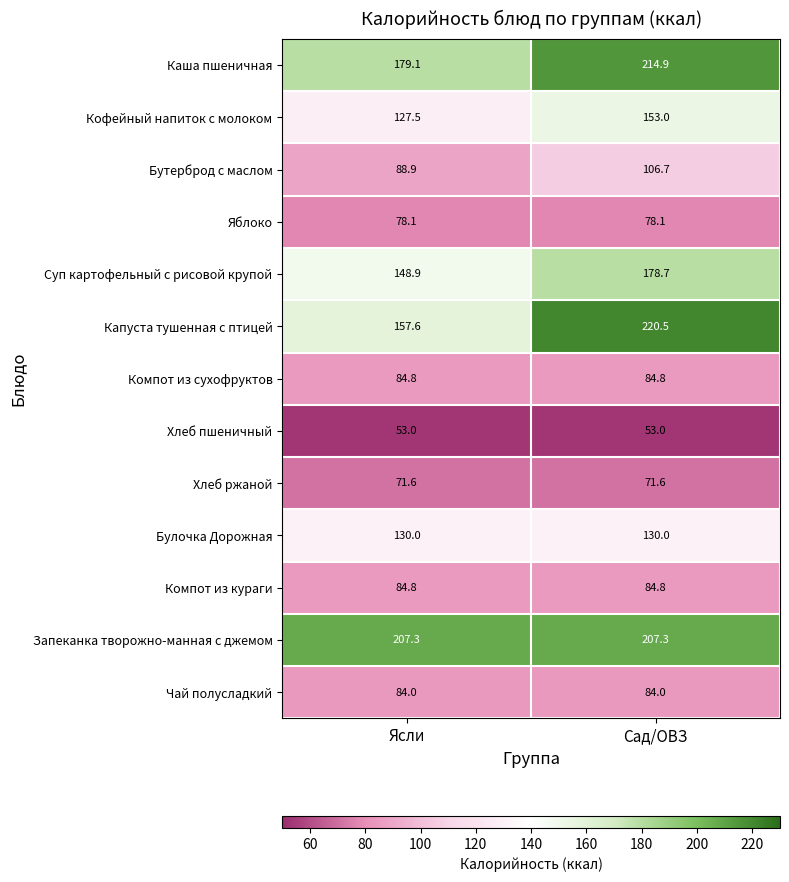

What is the approximate value of Капуста тушенная с птицей at Сад/ОВЗ?

220.5